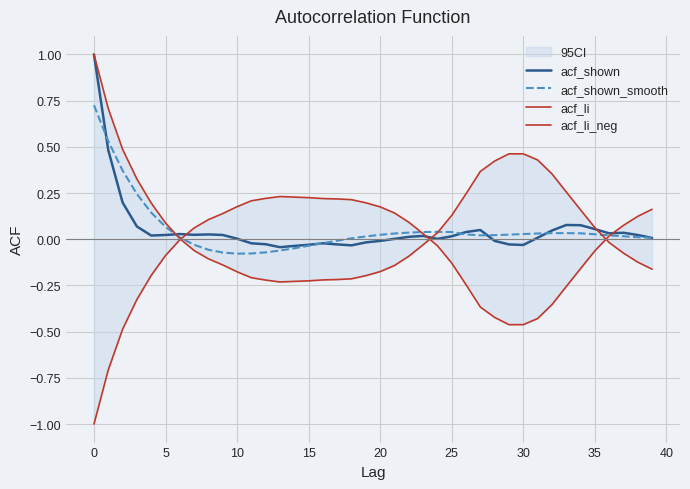

Reading right to left, what are all the values shown in this chart?

acf_shown: 0.0	0.0	0.0	0.0	0.1	0.1	0.1	0.0	0.0	-0.0	-0.0	-0.0	0.1	0.0	0.0	0.0	0.0	0.0	0.0	-0.0	-0.0	-0.0	-0.0	-0.0	-0.0	-0.0	-0.0	-0.0	-0.0	0.0	0.0	0.0	0.0	0.0	0.0	0.0	0.1	0.2	0.5	1.0
acf_shown_smooth: 0.0	0.0	0.0	0.0	0.0	0.0	0.0	0.0	0.0	0.0	0.0	0.0	0.0	0.0	0.0	0.0	0.0	0.0	0.0	0.0	0.0	0.0	-0.0	-0.0	-0.0	-0.0	-0.1	-0.1	-0.1	-0.1	-0.1	-0.1	-0.0	0.0	0.1	0.1	0.2	0.4	0.5	0.7
acf_li: -0.2	-0.1	-0.1	-0.0	0.1	0.2	0.3	0.4	0.4	0.5	0.5	0.4	0.4	0.2	0.1	0.0	-0.0	-0.1	-0.1	-0.2	-0.2	-0.2	-0.2	-0.2	-0.2	-0.2	-0.2	-0.2	-0.2	-0.2	-0.1	-0.1	-0.1	0.0	0.1	0.2	0.3	0.5	0.7	1.0
acf_li_neg: 0.2	0.1	0.1	0.0	-0.1	-0.2	-0.3	-0.4	-0.4	-0.5	-0.5	-0.4	-0.4	-0.2	-0.1	-0.0	0.0	0.1	0.1	0.2	0.2	0.2	0.2	0.2	0.2	0.2	0.2	0.2	0.2	0.2	0.1	0.1	0.1	-0.0	-0.1	-0.2	-0.3	-0.5	-0.7	-1.0